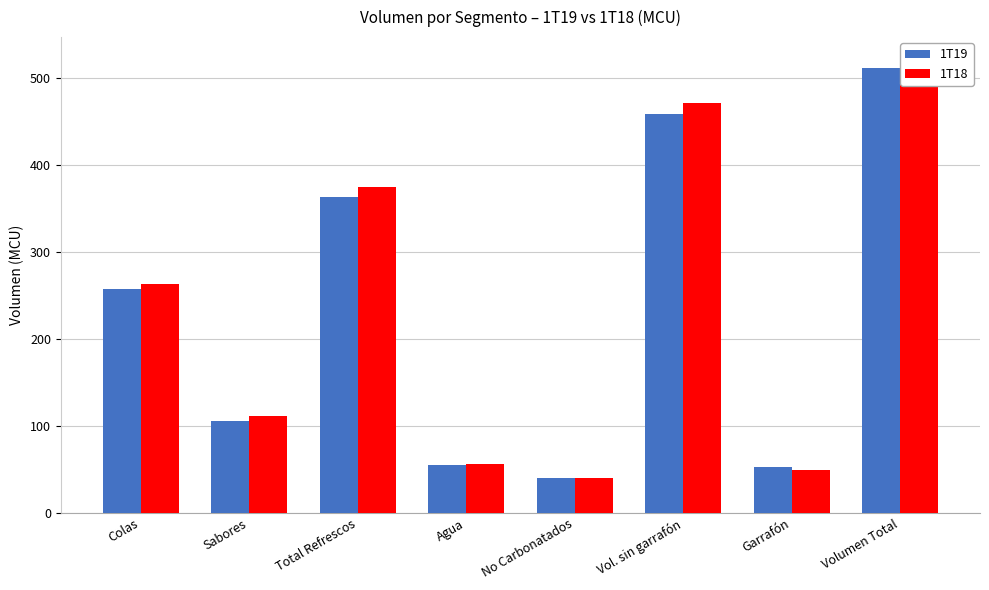

Reading left to right, extract all data points from this chart.

1T19: Colas=258.0	Sabores=105.4	Total Refrescos=363.4	Agua=54.9	No Carbonatados=40.3	Vol. sin garrafón=458.7	Garrafón=52.5	Volumen Total=511.1
1T18: Colas=263.6	Sabores=111.4	Total Refrescos=375.0	Agua=56.6	No Carbonatados=39.8	Vol. sin garrafón=471.4	Garrafón=49.7	Volumen Total=521.1